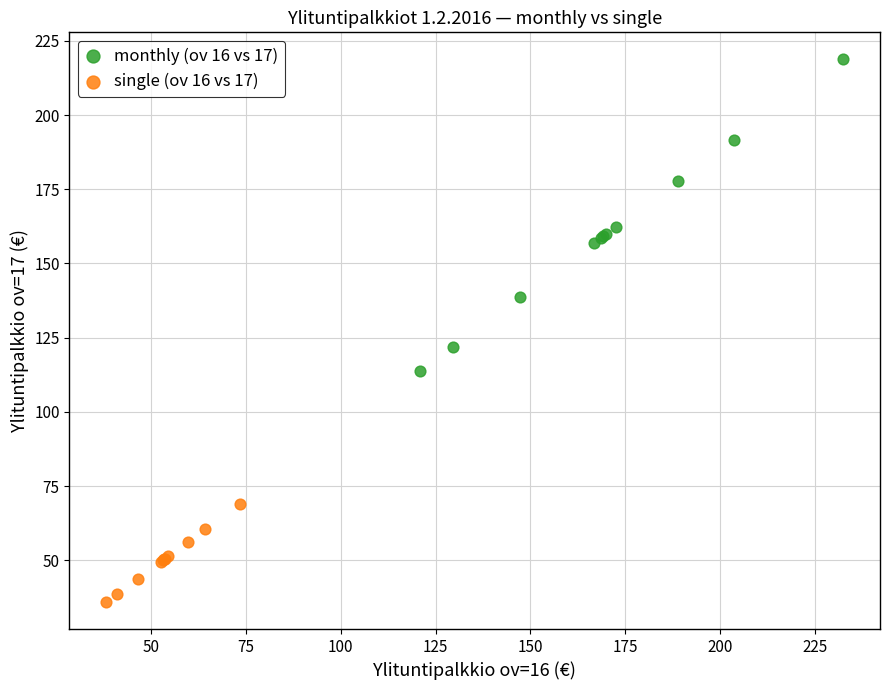

Which series contains the lowest Y value?

single (ov 16 vs 17)